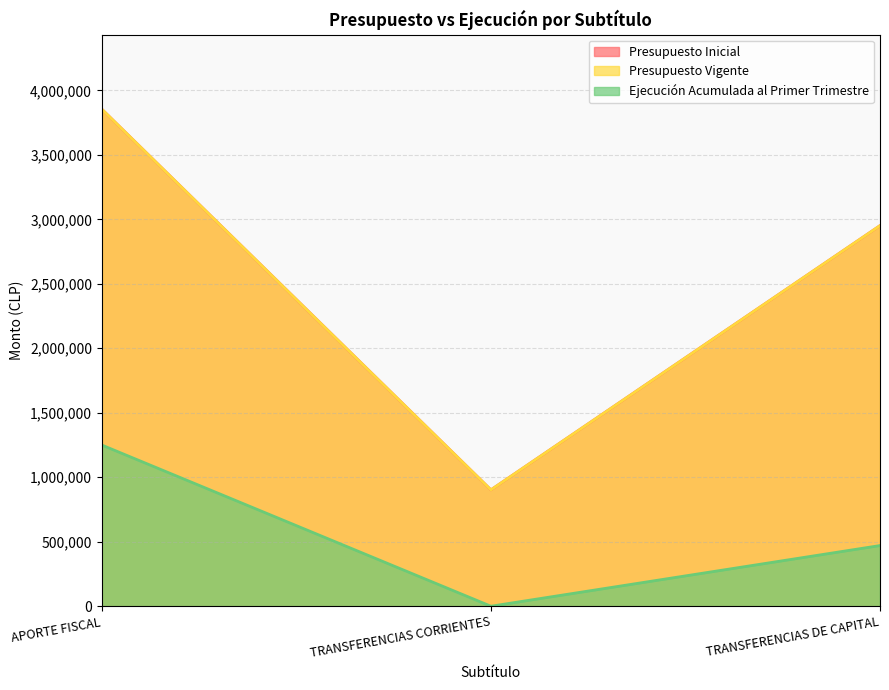

The Ejecución Acumulada al Primer Trimestre series shows 1249656 at APORTE FISCAL. True or false?

True